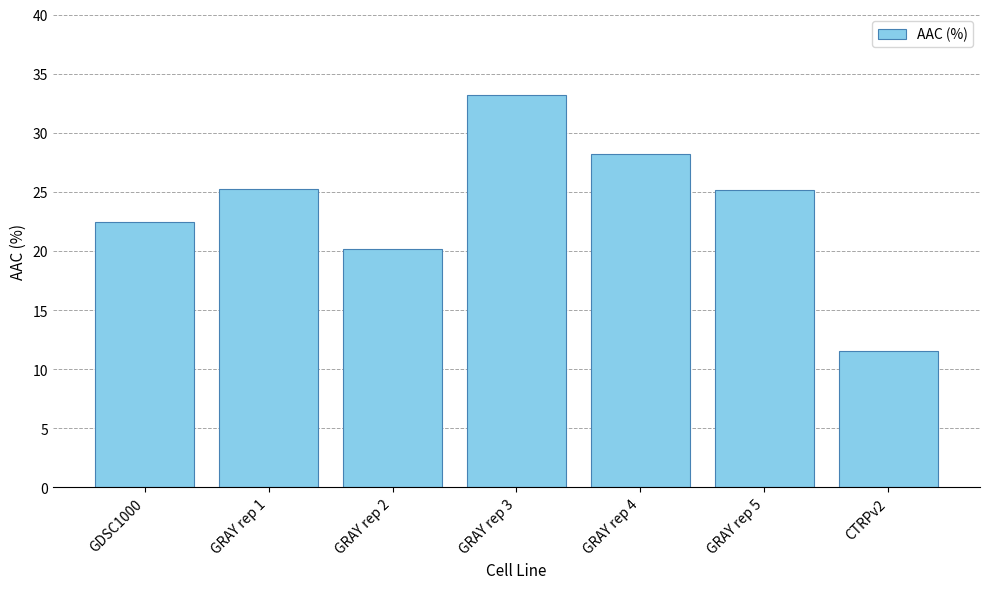

Is it true that the value at GDSC1000 is 9.4?

False